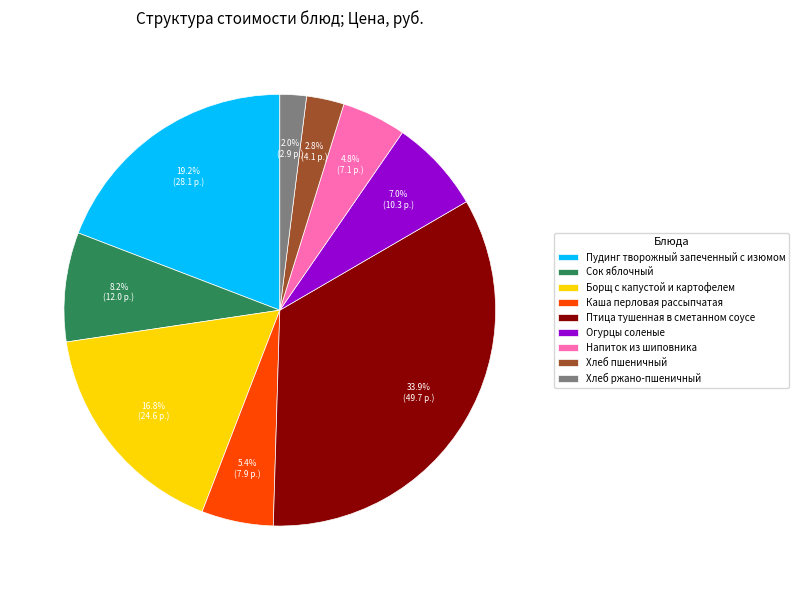

What is the smallest slice in the pie chart?

Хлеб ржано-пшеничный